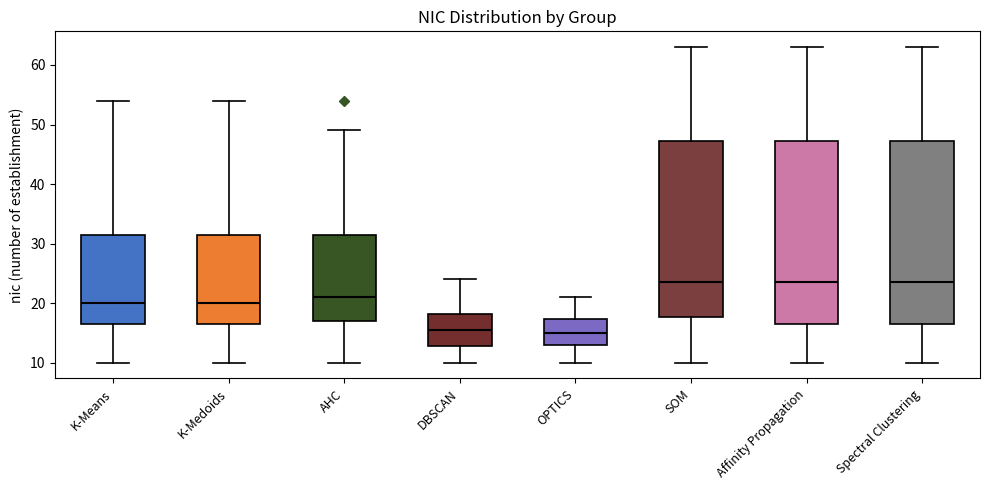

Reading left to right, read every box against the y-axis: the position of its median line, the range the box covers, and the ends of its whiskers. The values are not printed on the chart, so give them approximately, as read against the axis.

K-Means: median 20, box 17 to 32, whiskers 10 to 54
K-Medoids: median 20, box 17 to 32, whiskers 10 to 54
AHC: median 21, box 17 to 32, whiskers 10 to 49
DBSCAN: median 16, box 13 to 18, whiskers 10 to 24
OPTICS: median 15, box 13 to 17, whiskers 10 to 21
SOM: median 24, box 18 to 47, whiskers 10 to 63
Affinity Propagation: median 24, box 17 to 47, whiskers 10 to 63
Spectral Clustering: median 24, box 17 to 47, whiskers 10 to 63